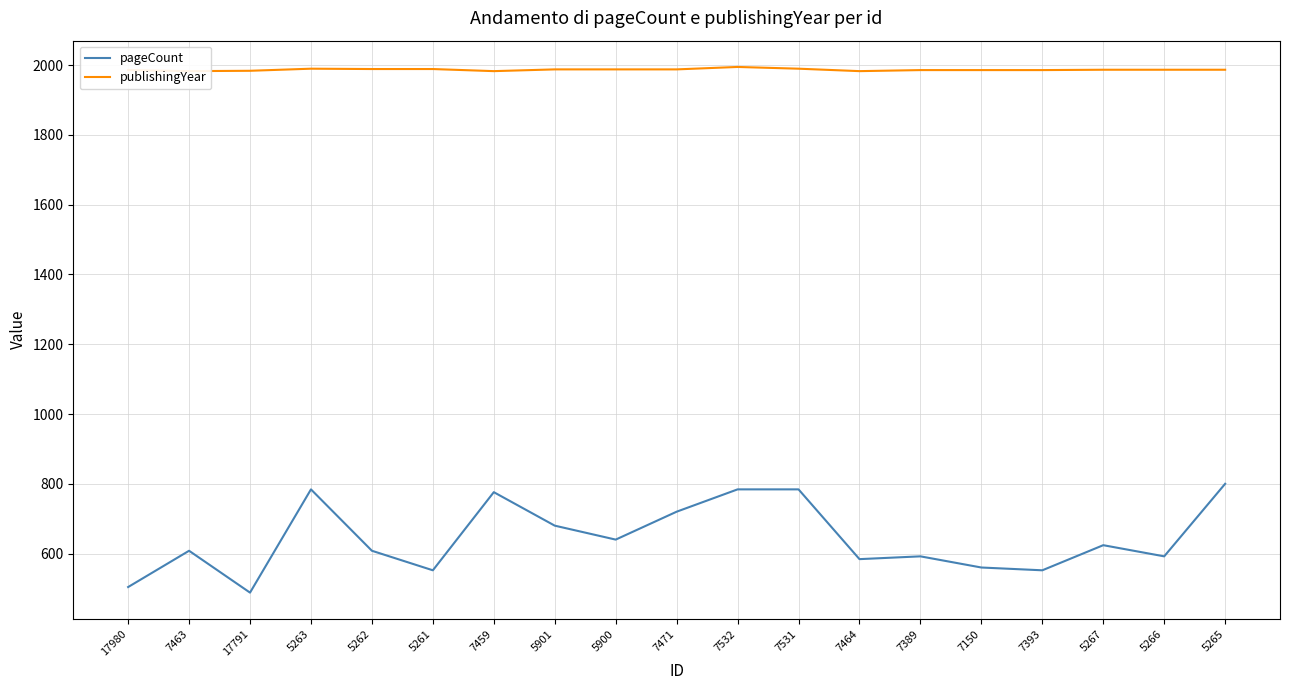

Reading right to left, list all the values displayed in this chart.

pageCount: 5265=800	5266=592	5267=624	7393=552	7150=560	7389=592	7464=584	7531=784	7532=784	7471=720	5900=640	5901=680	7459=776	5261=552	5262=608	5263=784	17791=488	7463=608	17980=504
publishingYear: 5265=1987	5266=1987	5267=1987	7393=1986	7150=1986	7389=1986	7464=1983	7531=1990	7532=1995	7471=1988	5900=1988	5901=1988	7459=1983	5261=1989	5262=1989	5263=1990	17791=1984	7463=1983	17980=1986